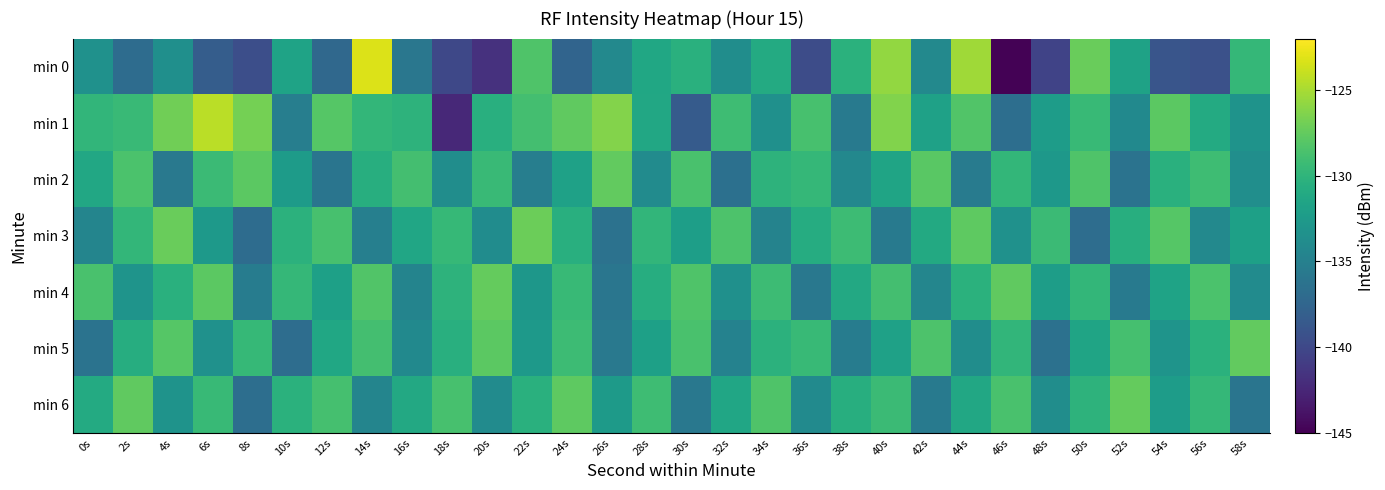

How many distinct data groups are displayed?

7